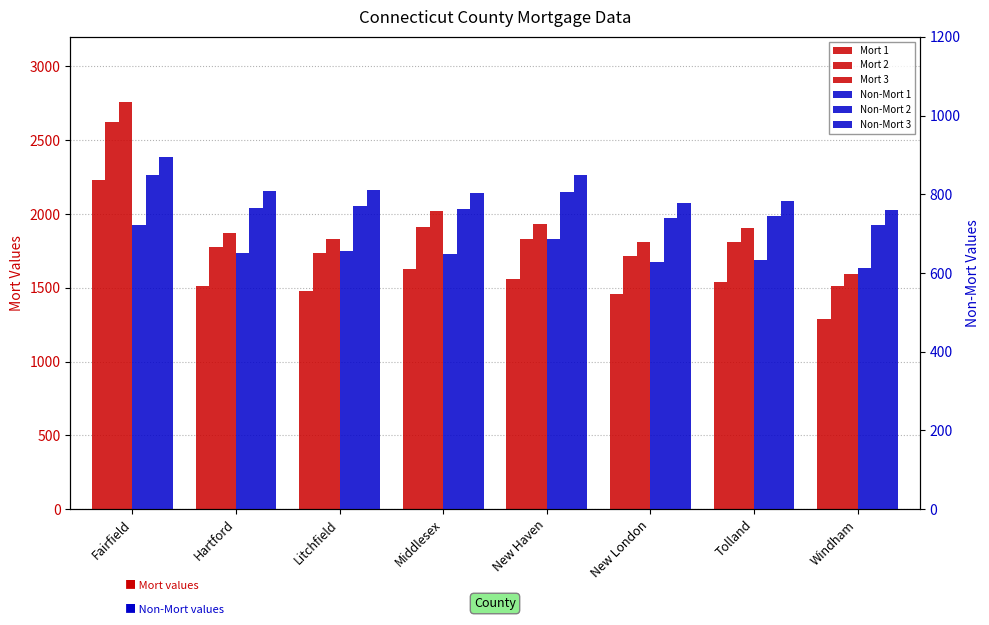

At which category does the chart reach its minimum across all series?

Windham